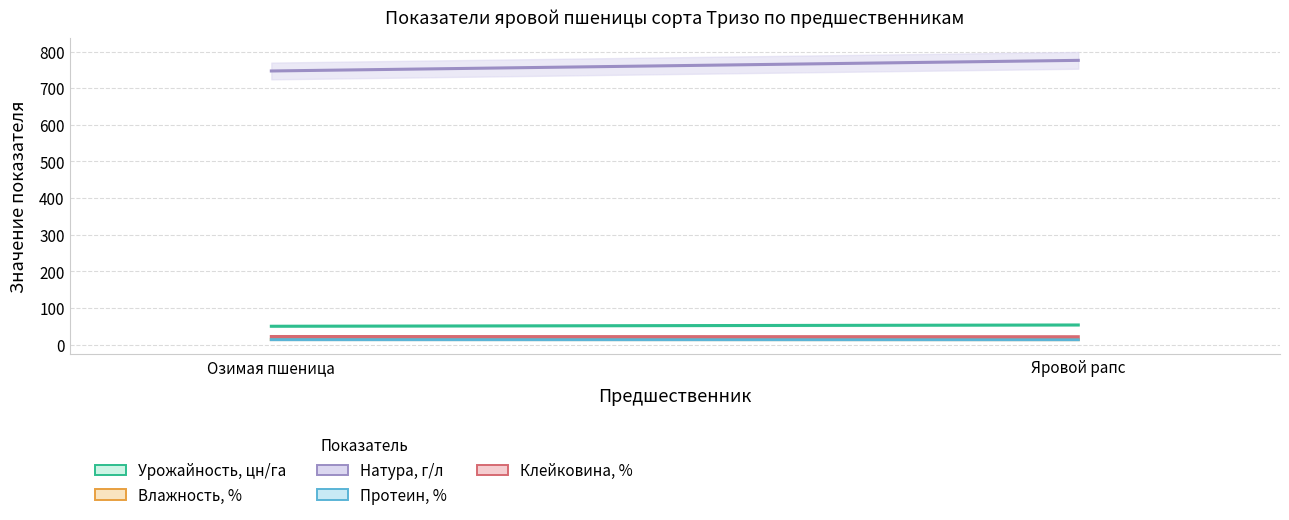

What is the average value of the Натура, г/л series?

761.5